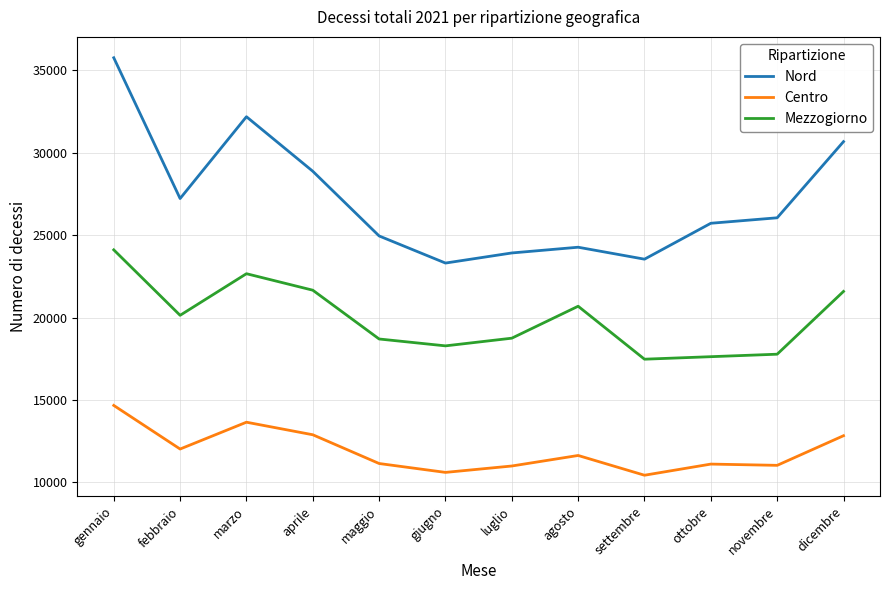

What position from the right is dicembre?

1